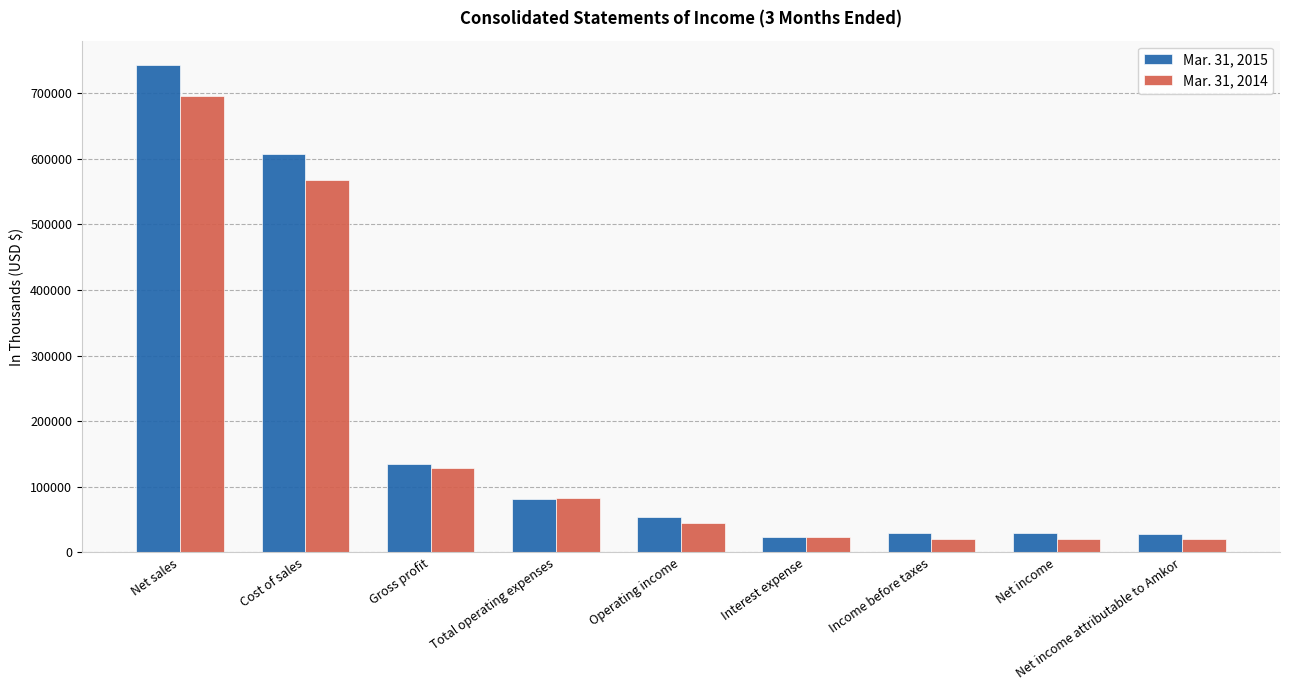

Which series has the widest spread of values?

Mar. 31, 2015